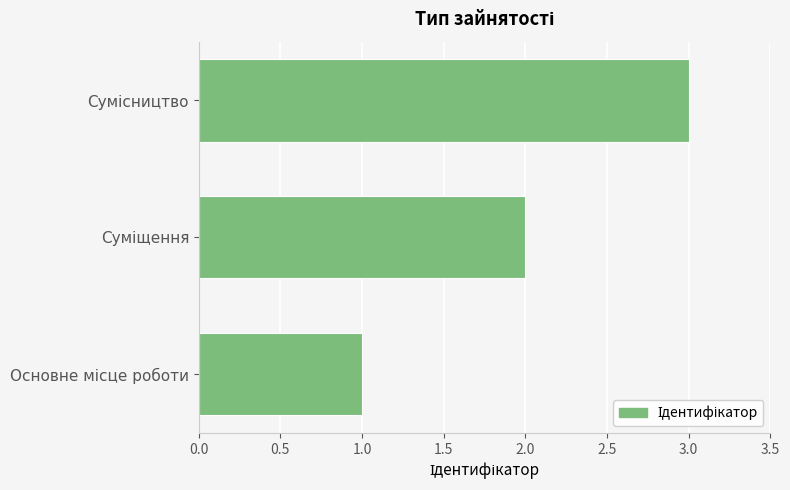

What is the greatest value displayed?

3